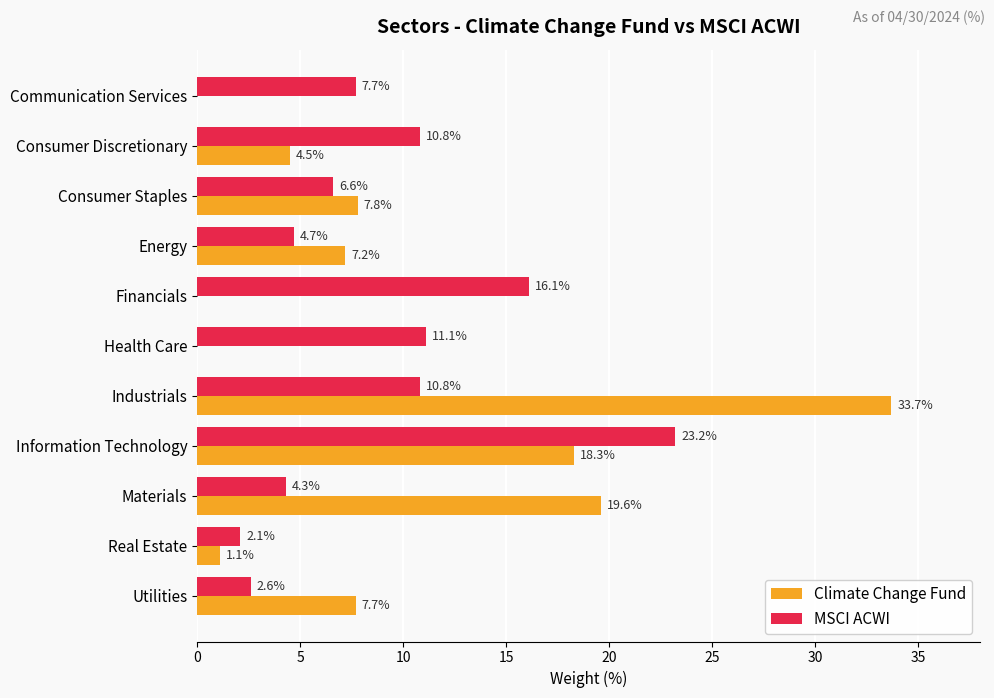

What is the highest value of the MSCI ACWI series?

23.2